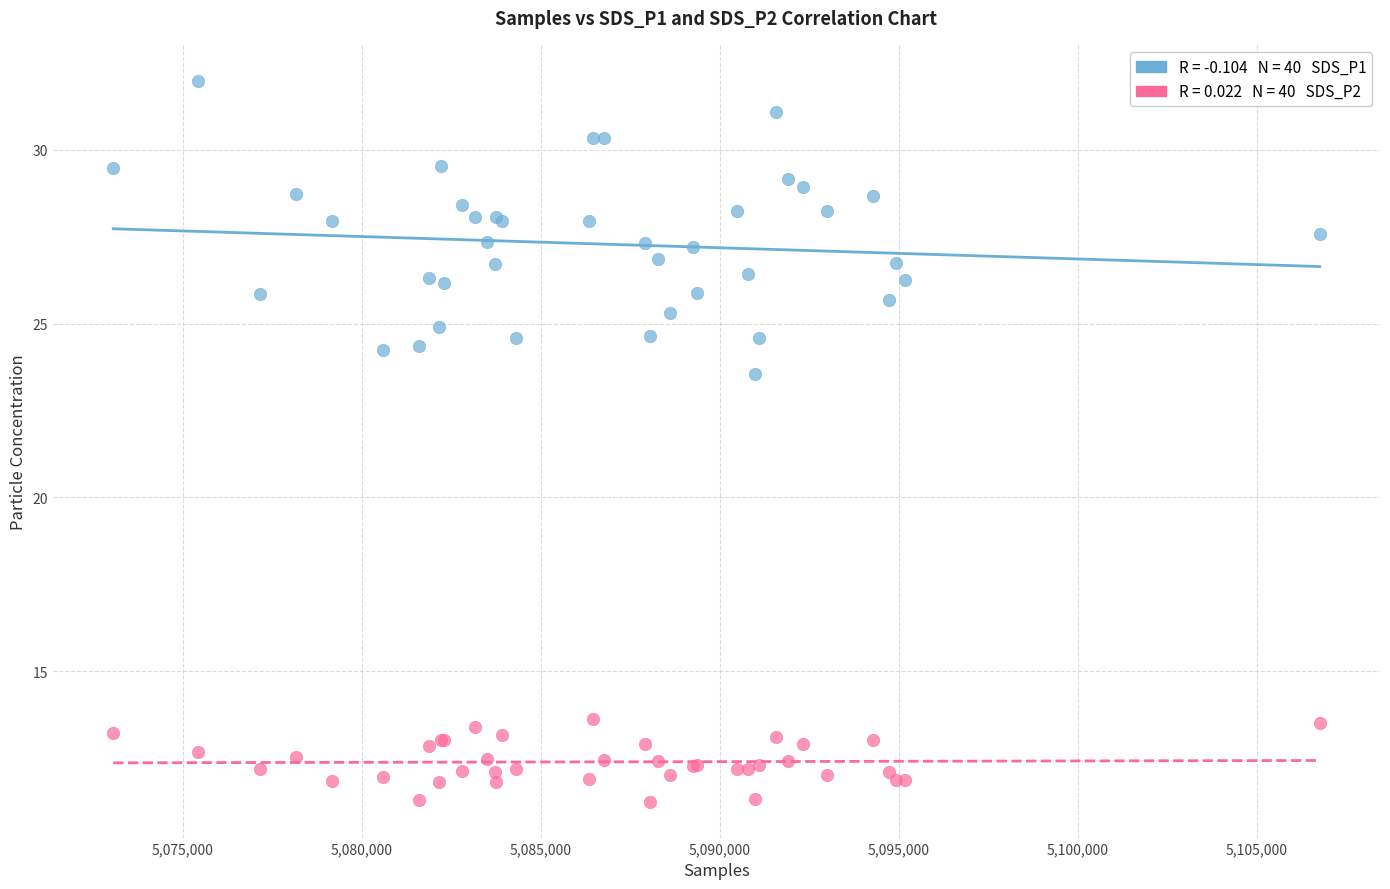

Across all series, what Y value is closest to 21?

23.6